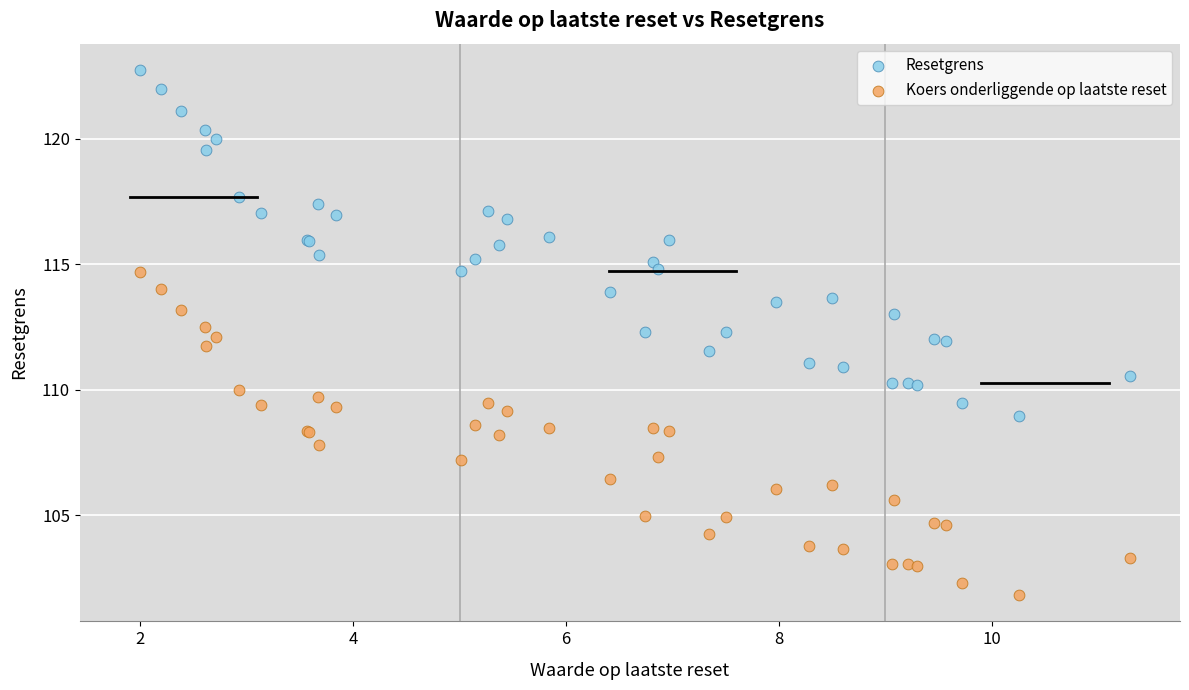

Which series has the largest Y range (max minus min)?

Resetgrens